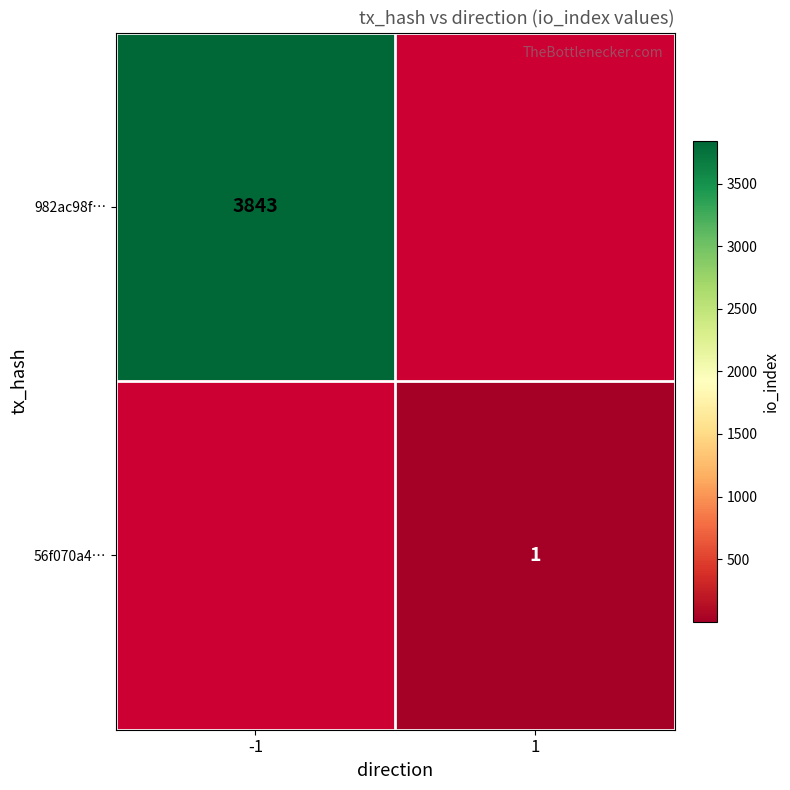

The value of 982ac98f… at -1 is 3843. True or false?

True